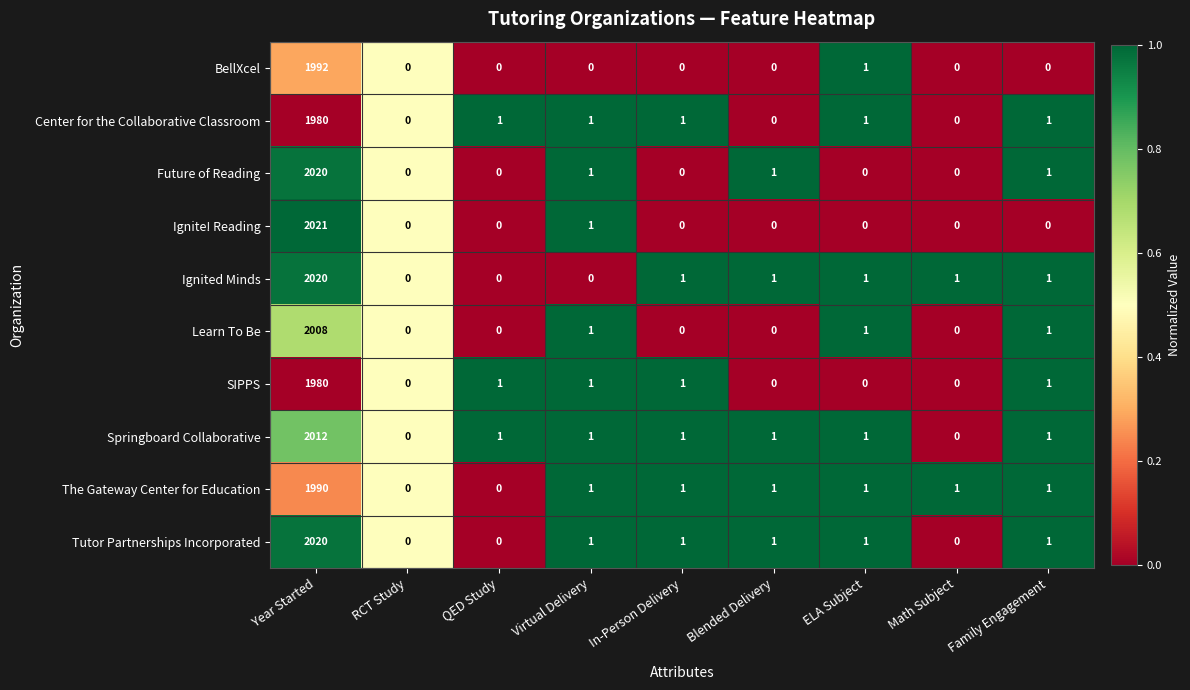

At which label does BellXcel reach its peak?

Year Started